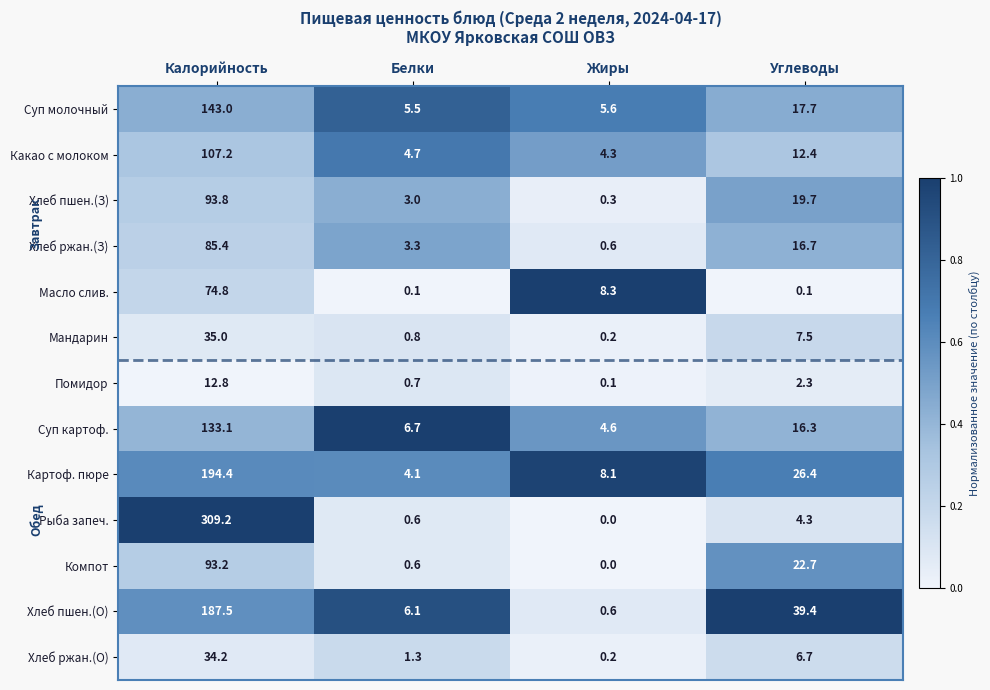

The value of Помидор at Калорийность is 4.3. True or false?

False